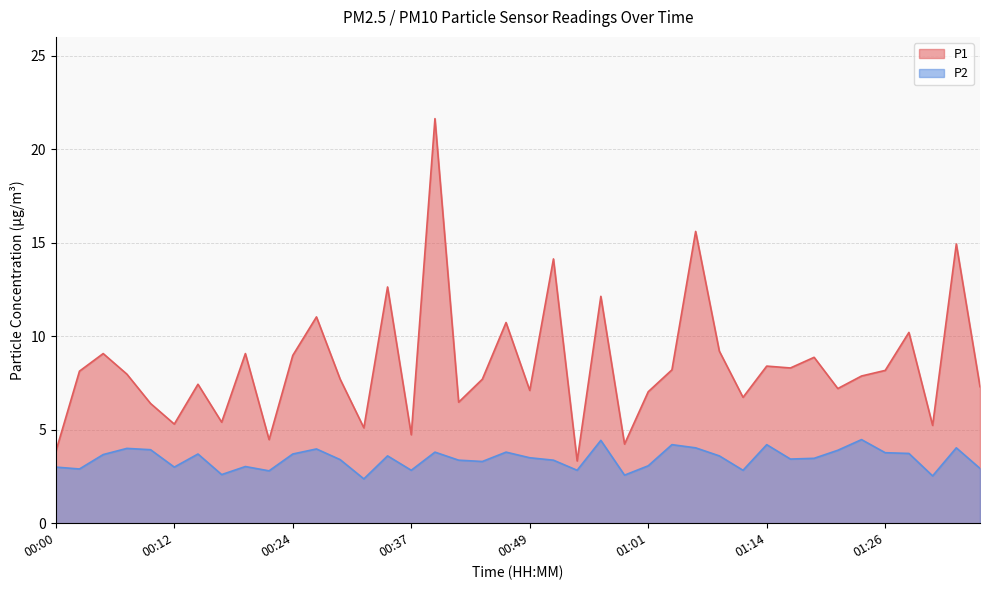

True or false: P1 has a value of 9.1 at 00:05.

True